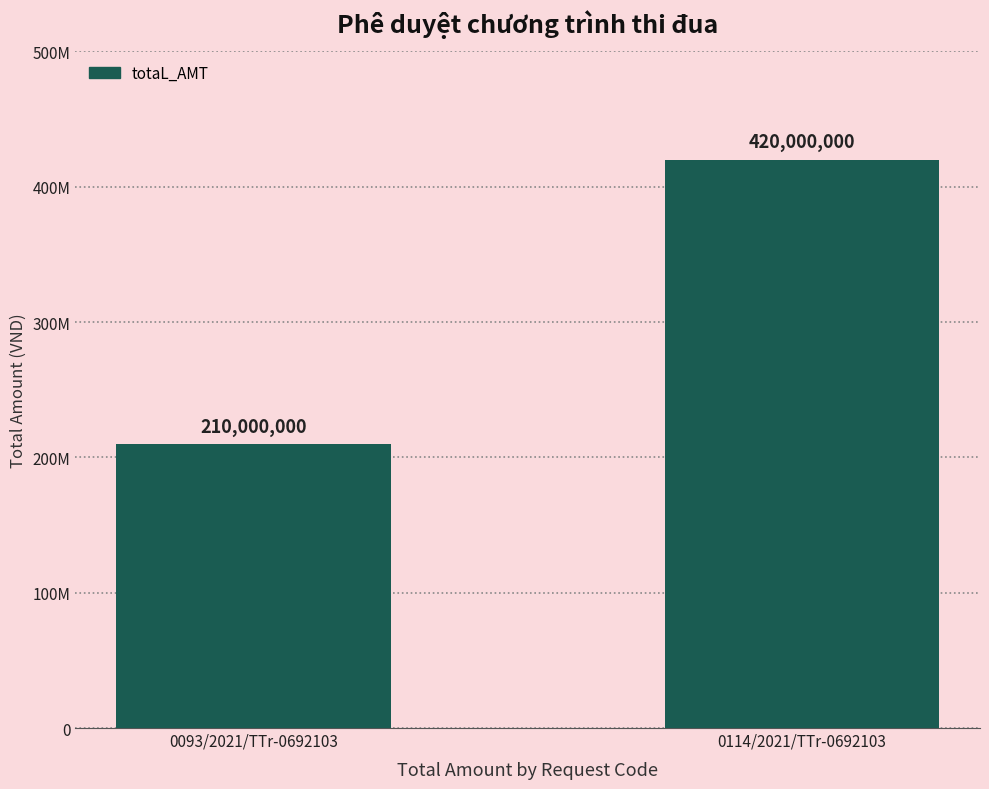

Are the bars horizontal?

No